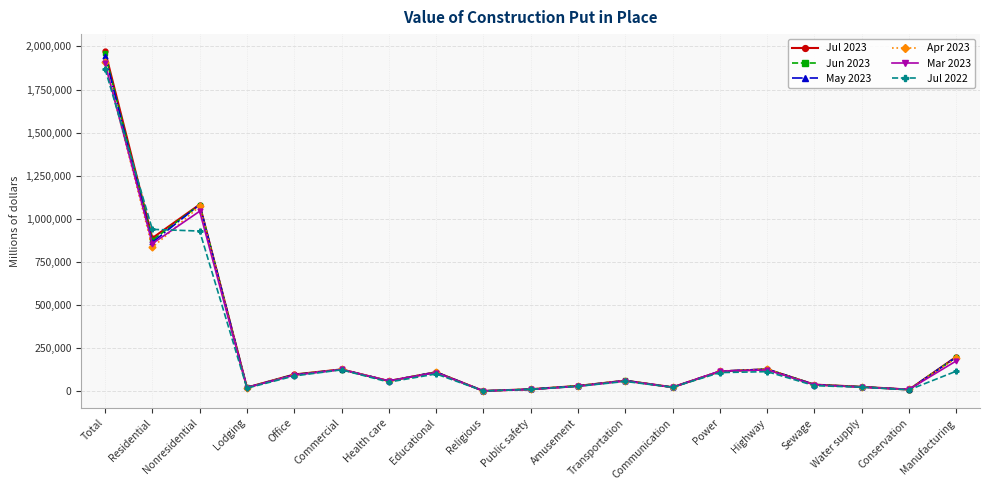

What is the label of the 17th point from the right?

Nonresidential